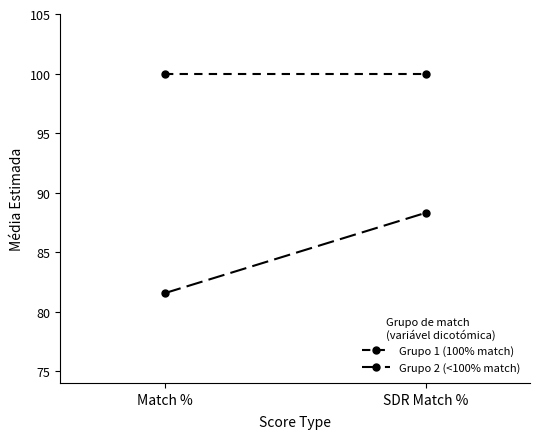

At SDR Match %, list the series in order from smallest to largest.

Grupo 2 (<100% match), Grupo 1 (100% match)